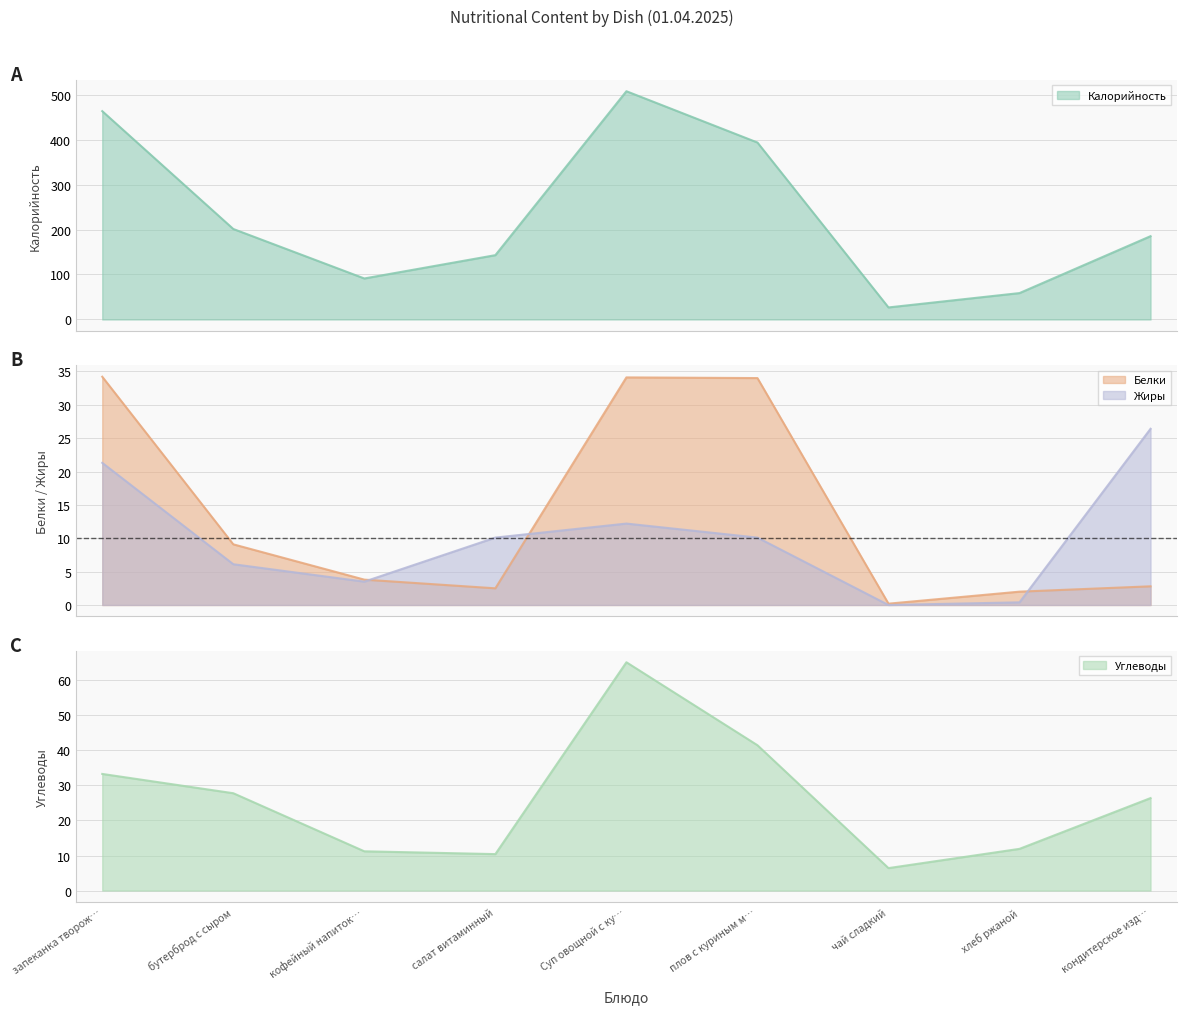

True or false: Углеводы and Калорийность cross at least once.

False